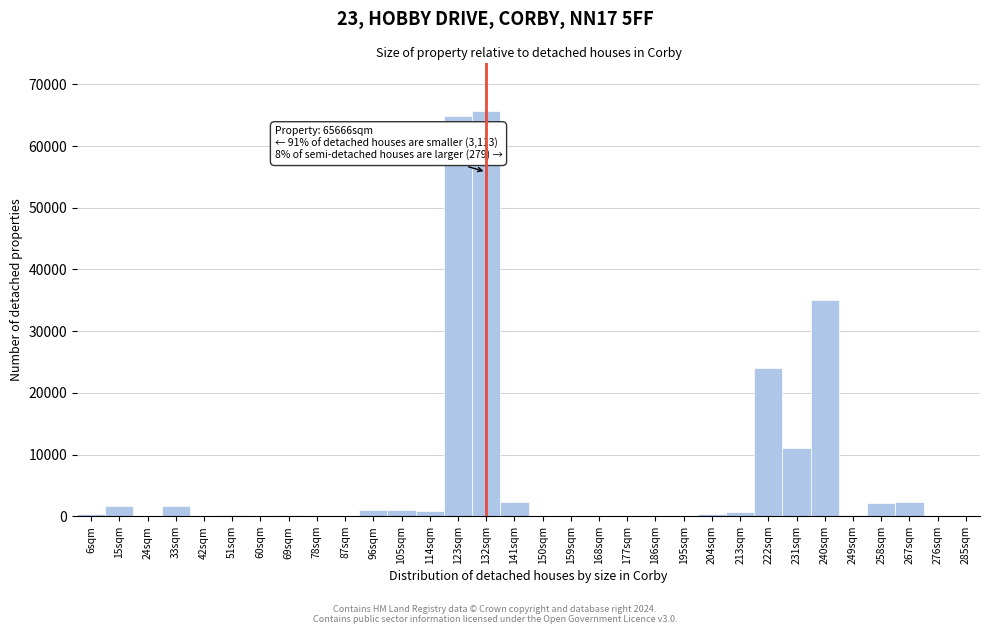

Approximately how many times larger is the value at 15sqm compared to 267sqm?

0.7